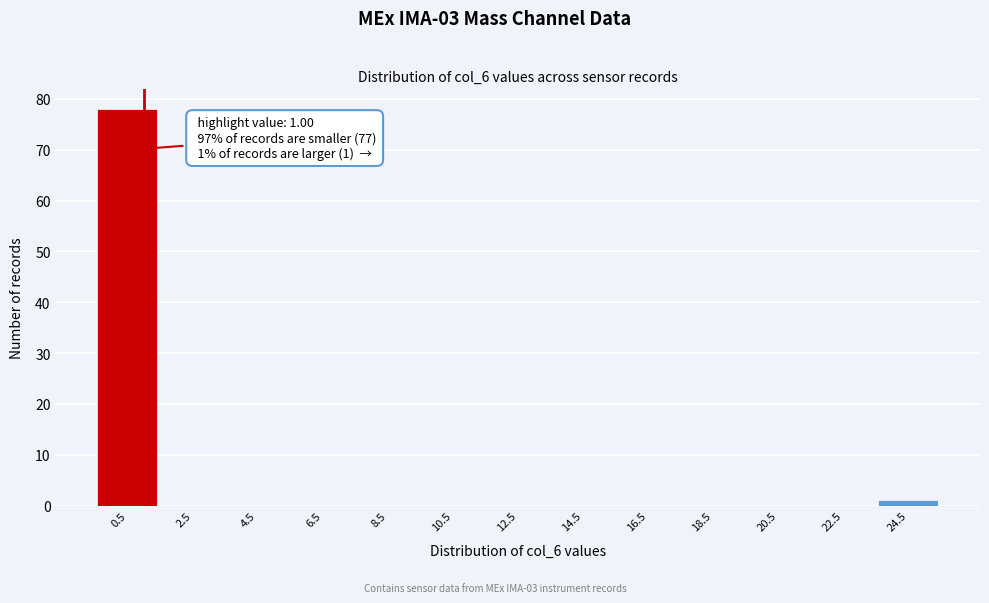

Over which range of the x-axis is the bar tallest?

-0.5 to 1.5